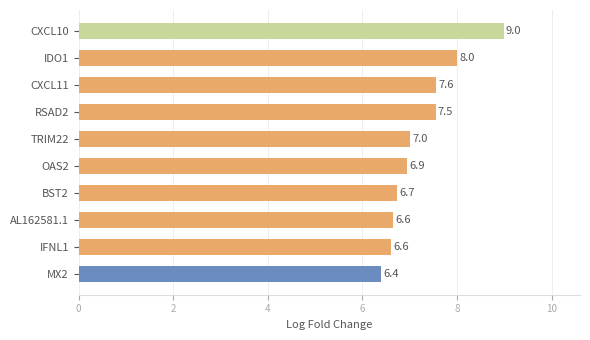

Reading top to bottom, extract all data points from this chart.

CXCL10=9.0	IDO1=8.0	CXCL11=7.6	RSAD2=7.5	TRIM22=7.0	OAS2=6.9	BST2=6.7	AL162581.1=6.6	IFNL1=6.6	MX2=6.4